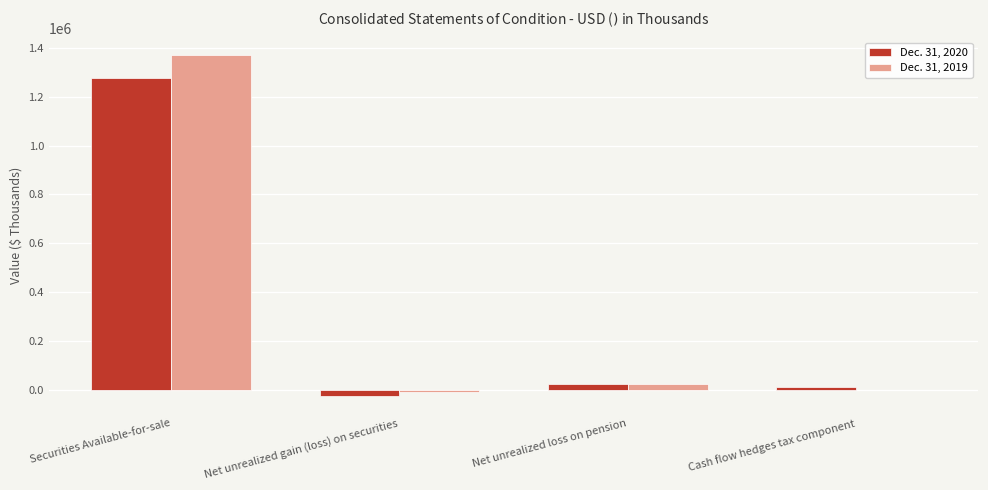

Reading right to left, transcribe all the data shown in this chart.

Dec. 31, 2020: 12519	21898	-25072	1278177
Dec. 31, 2019: -333	22191	-9424	1372238